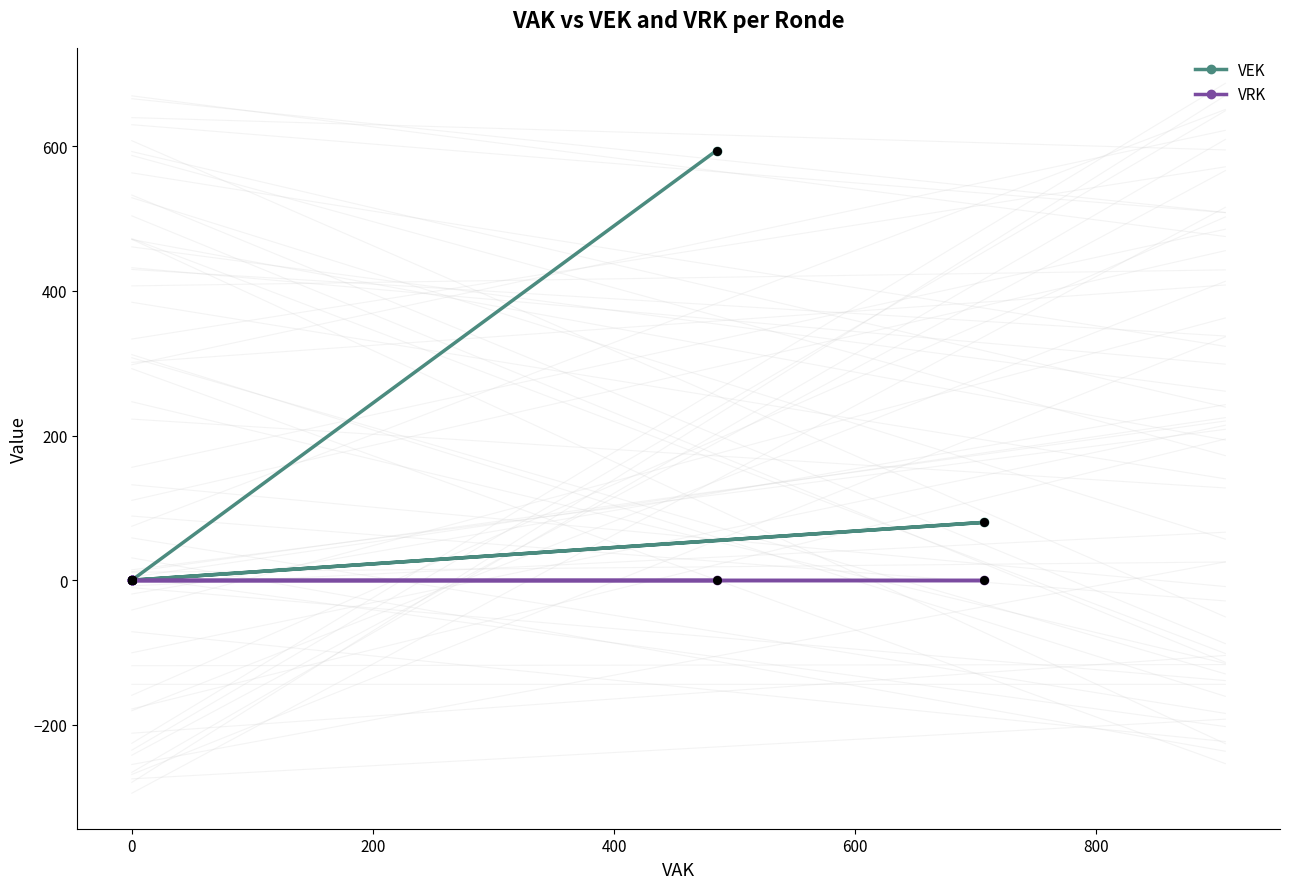

Is the value of VRK at 0 greater than the value of VEK at 0?

No